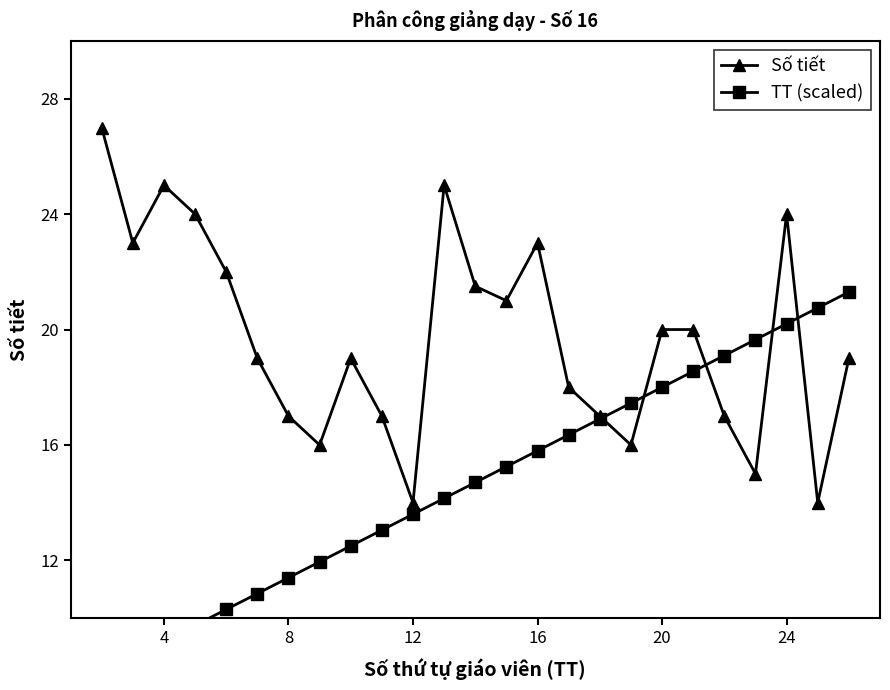

The value of Số tiết at 8 is 17.0. True or false?

True